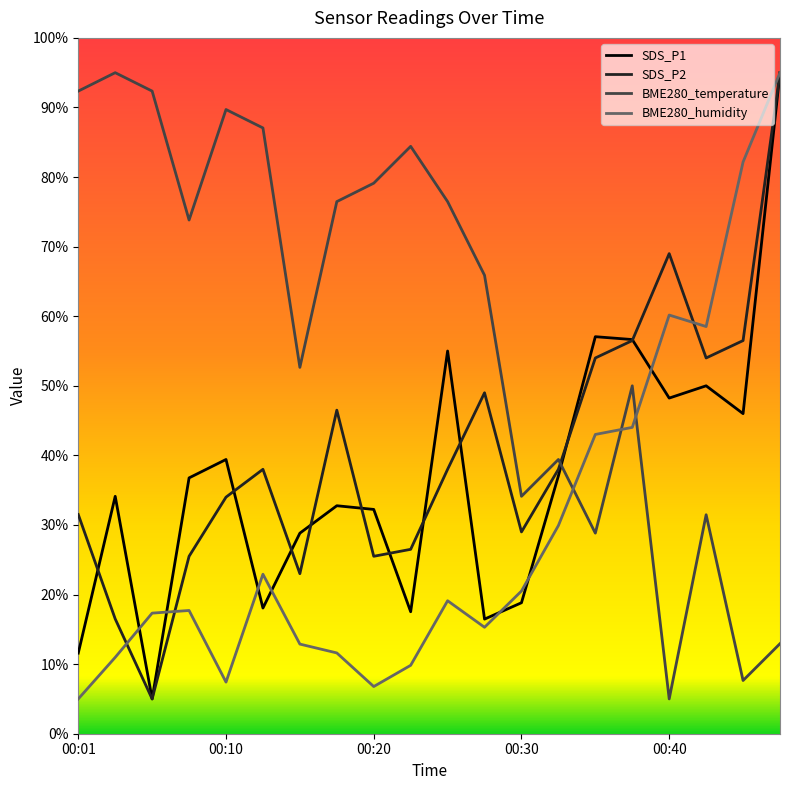

Rank the series by their maximum value, from highest to lowest.

SDS_P1, SDS_P2, BME280_temperature, BME280_humidity